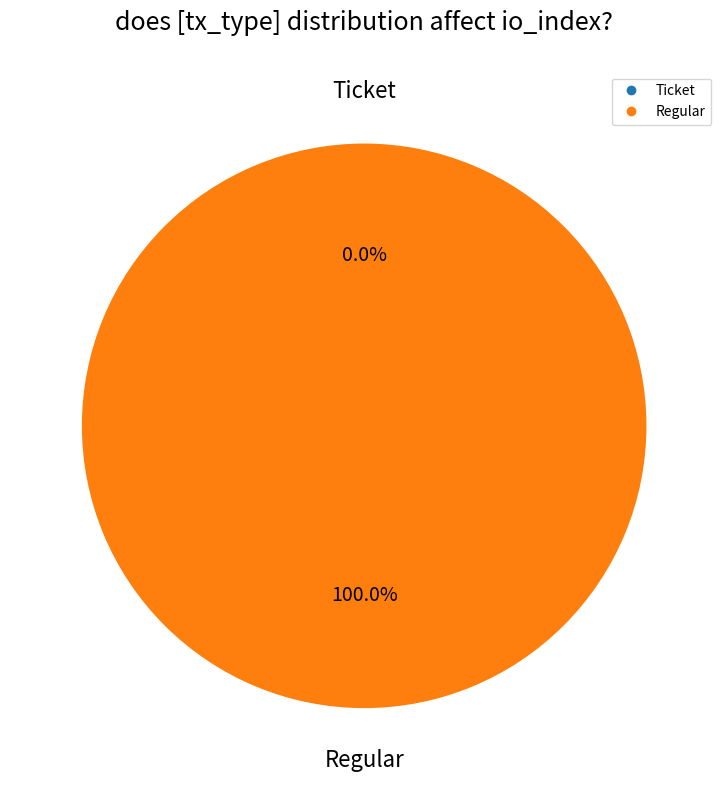

Do Regular and Ticket together represent more than half of the pie?

Yes